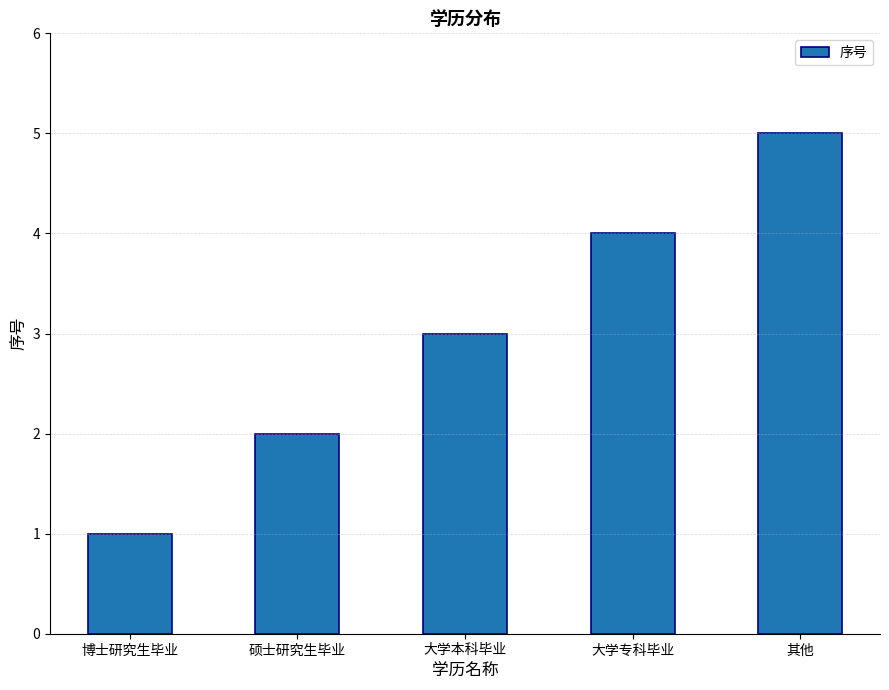

How many values are below 3?

2